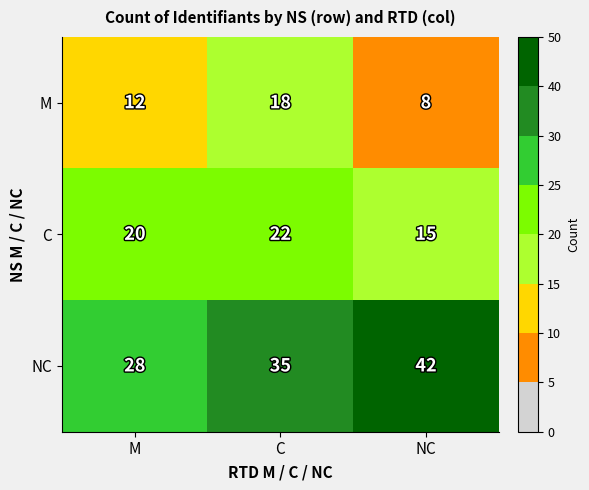

What is the highest value of the NC series?

42